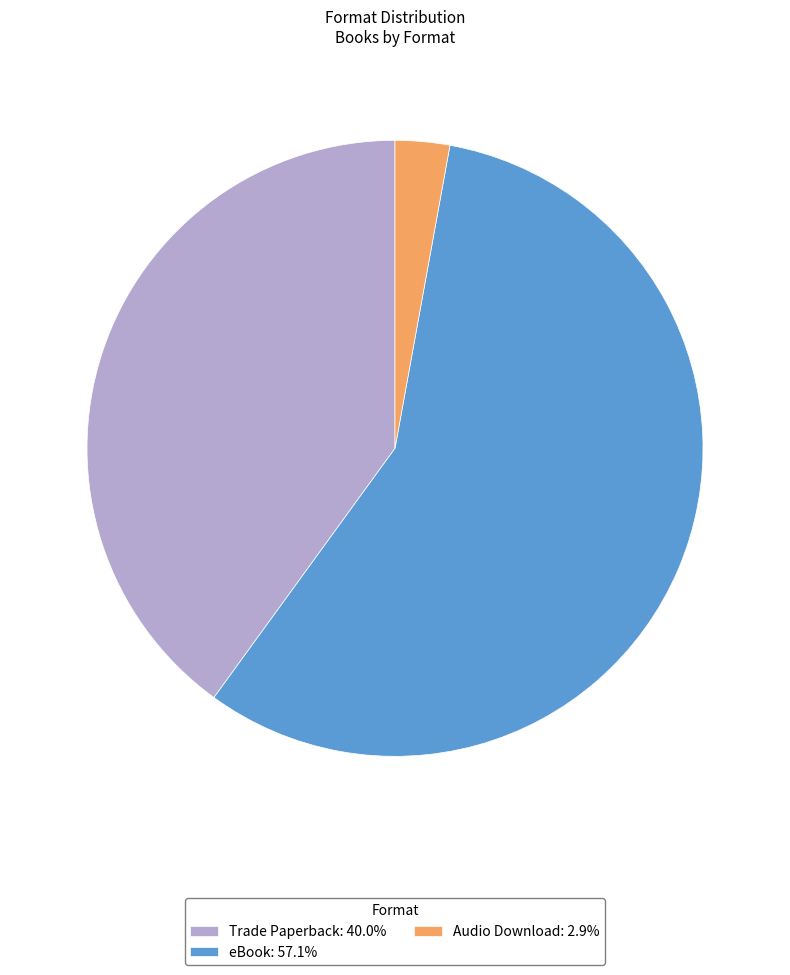

The eBook slice represents 57% of the pie. True or false?

True